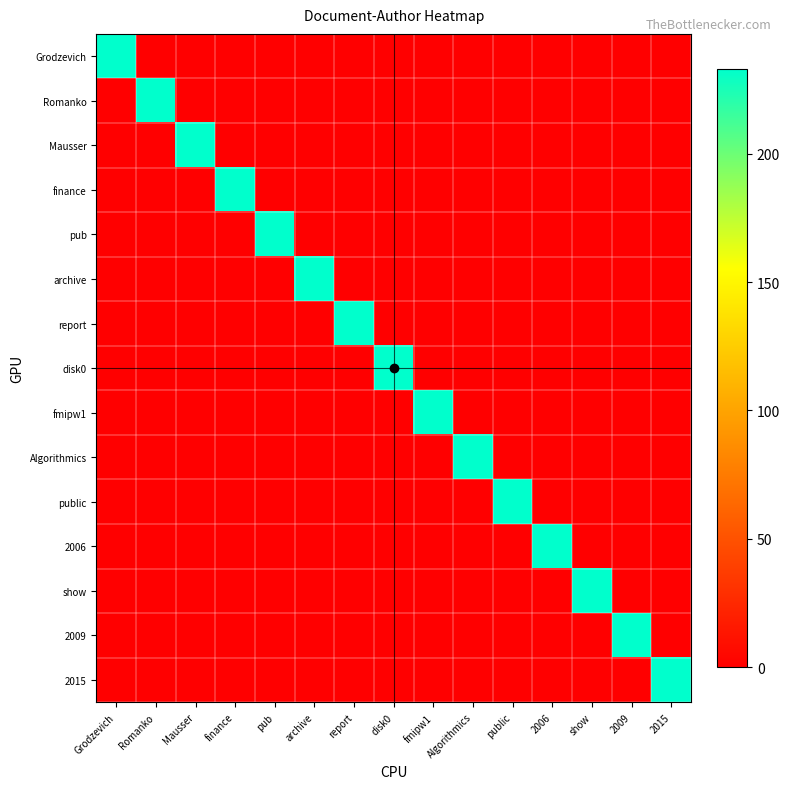

Between Mausser and pub, which series saw the biggest shift?

Mausser